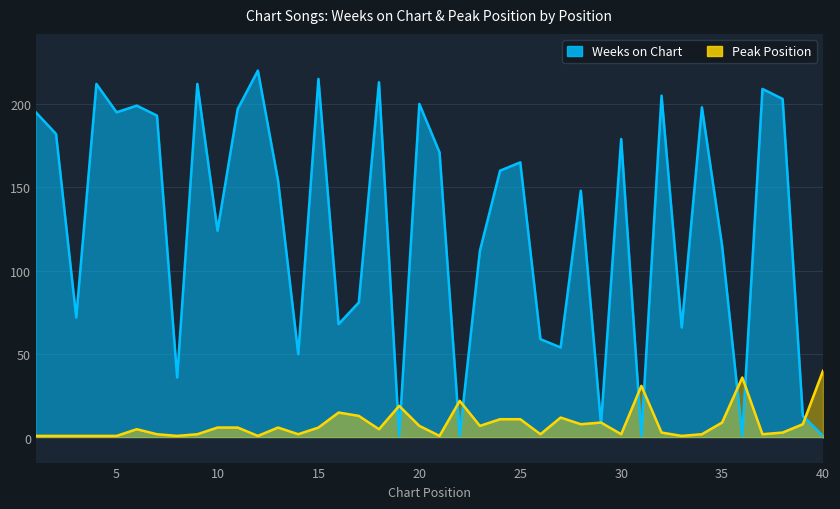

How many intersections are there between Weeks on Chart and Peak Position?

11